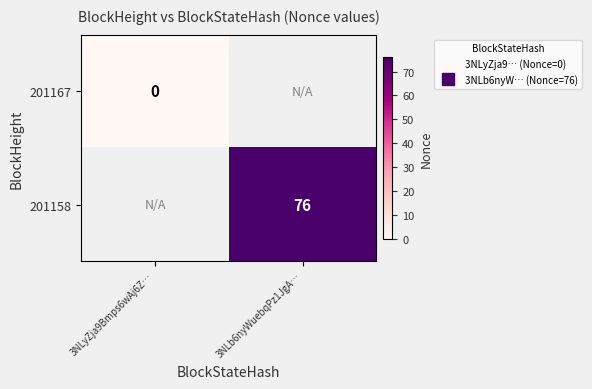

The value of 201158 at 3NLb6nyWuebqPz1JgA… is 76.0. True or false?

True